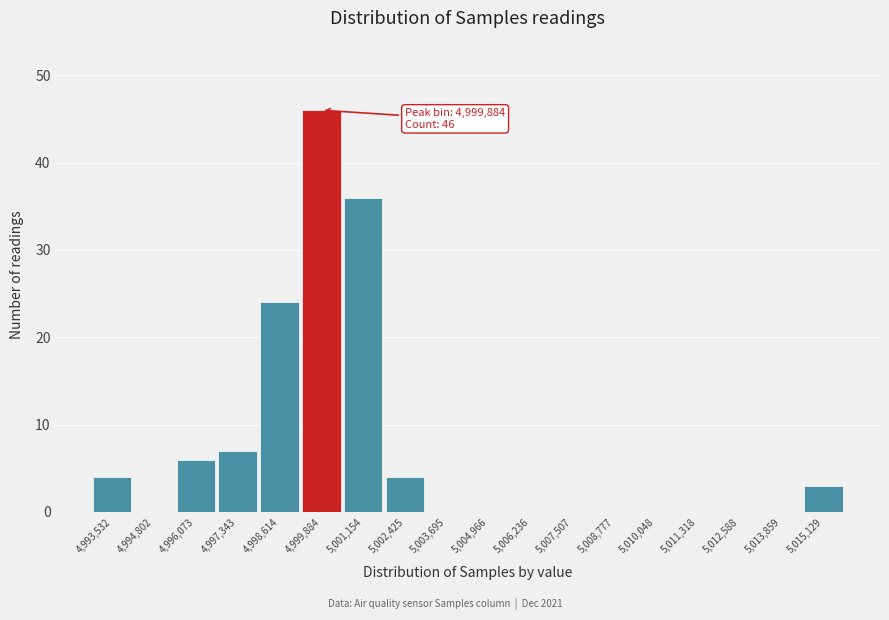

Over which range of the x-axis is the bar tallest?

4999200 to 5000600